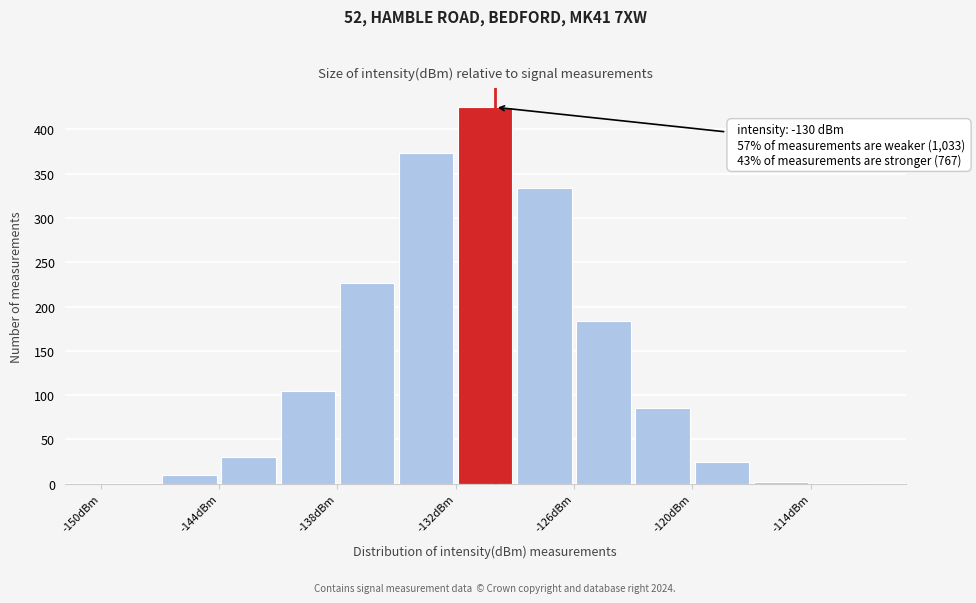

Around what value on the x-axis is the tallest bar? Give the approximate position of its centre, as read against the axis.

-130